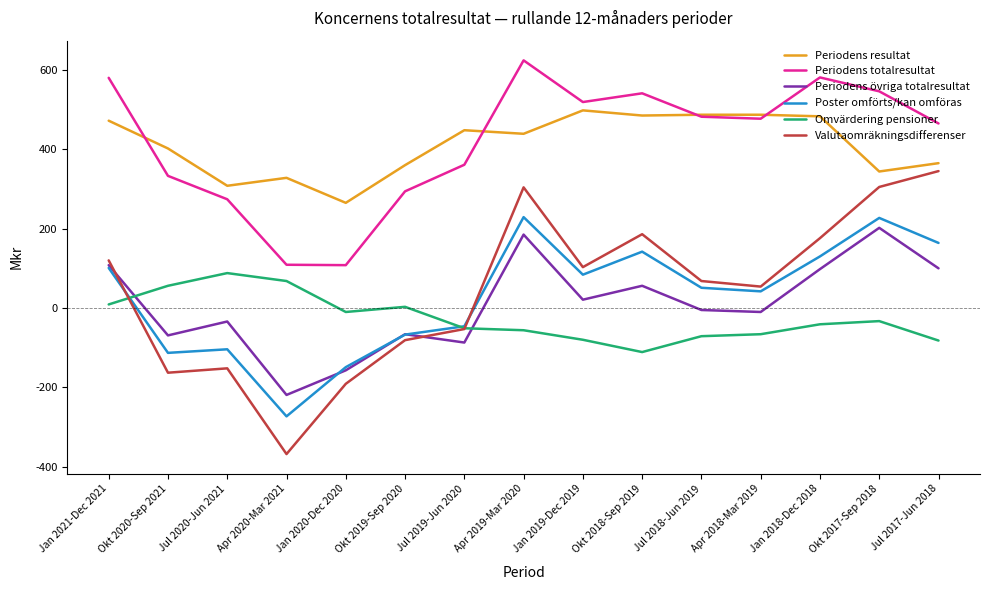

True or false: Omvärdering pensioner and Periodens totalresultat intersect in this chart.

False